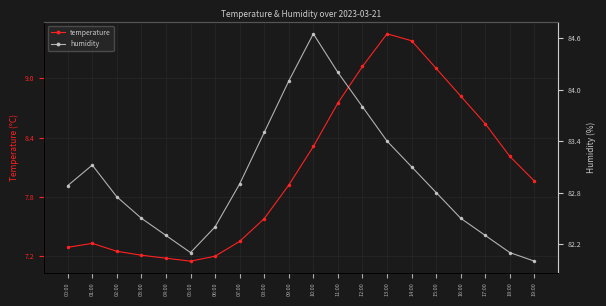

Is the value of humidity at 10:00 greater than the value of temperature at 16:00?

Yes